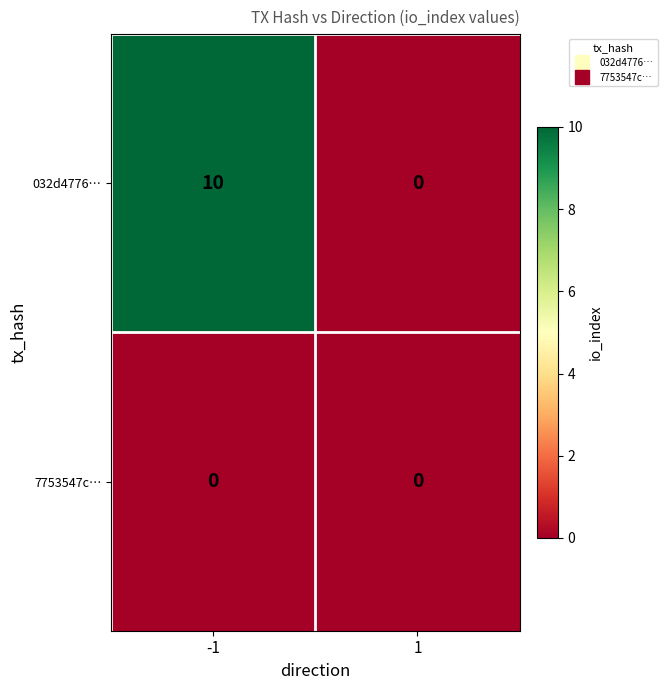

List the series in order of their peak value, lowest first.

7753547c…, 032d4776…